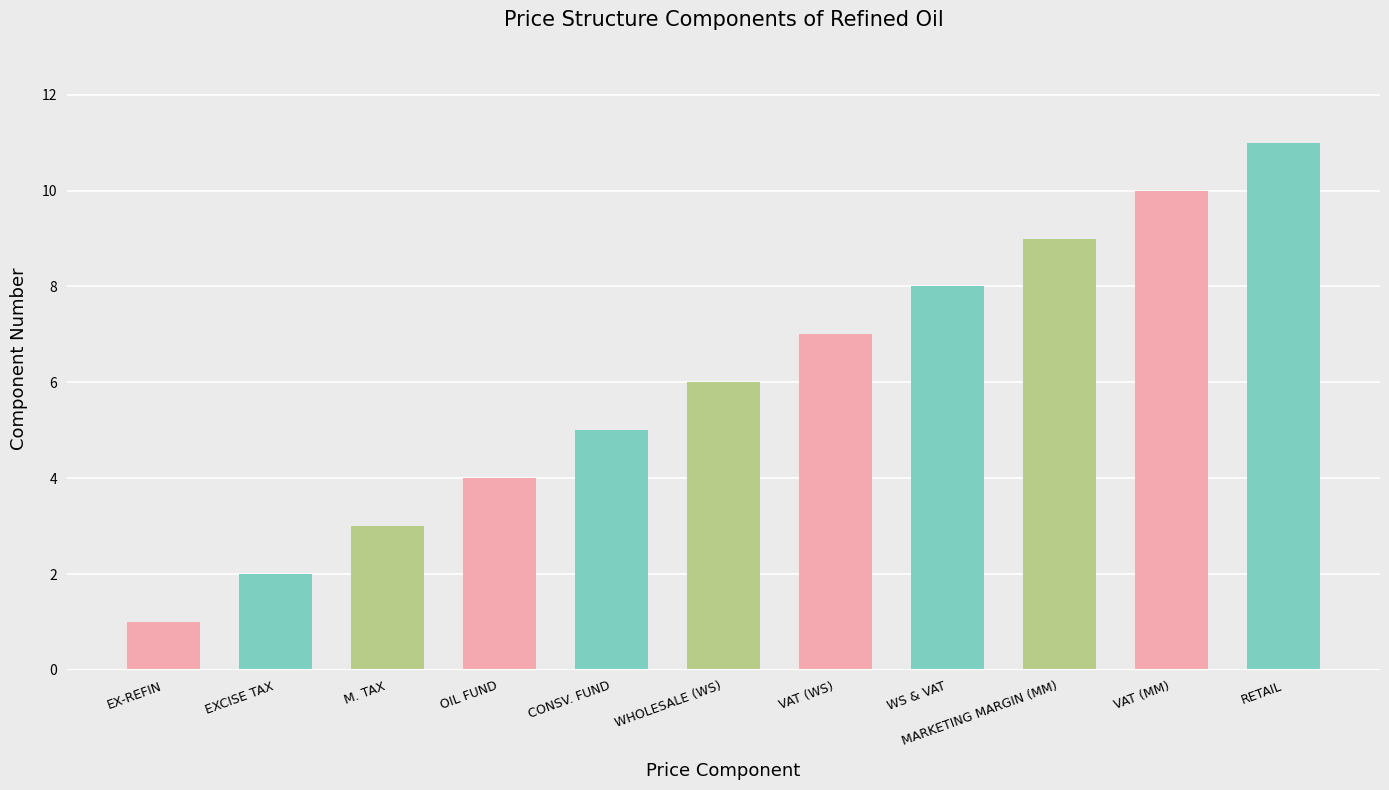

What is the change in value from EXCISE TAX to RETAIL?

+9